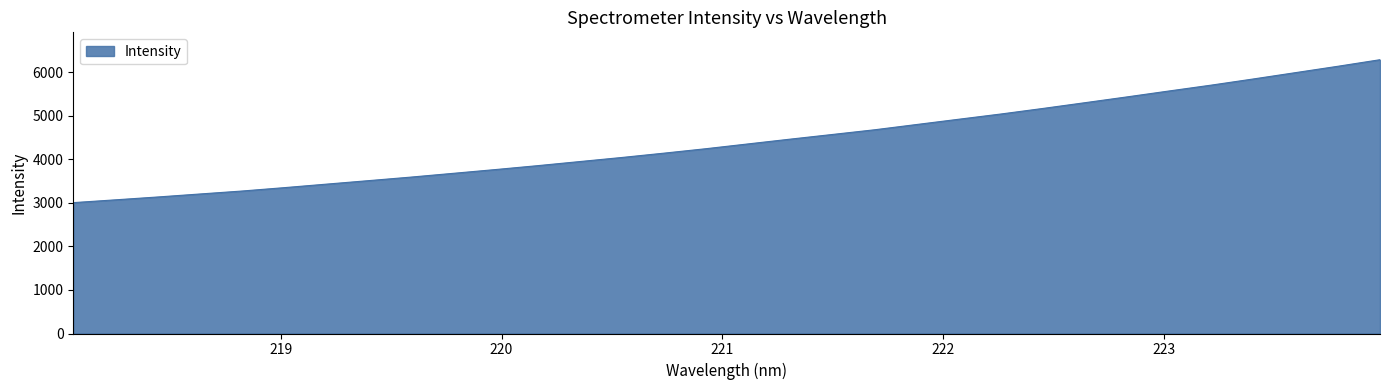

Reading left to right, extract all data points from this chart.

3007.9	3072.3	3137.8	3206.5	3274.8	3352.3	3433.0	3513.5	3594.6	3680.8	3767.5	3857.2	3951.3	4045.4	4144.8	4247.5	4357.7	4467.4	4574.7	4682.4	4803.8	4924.9	5045.3	5173.3	5305.7	5439.3	5575.6	5709.9	5851.5	5996.8	6142.2	6292.8